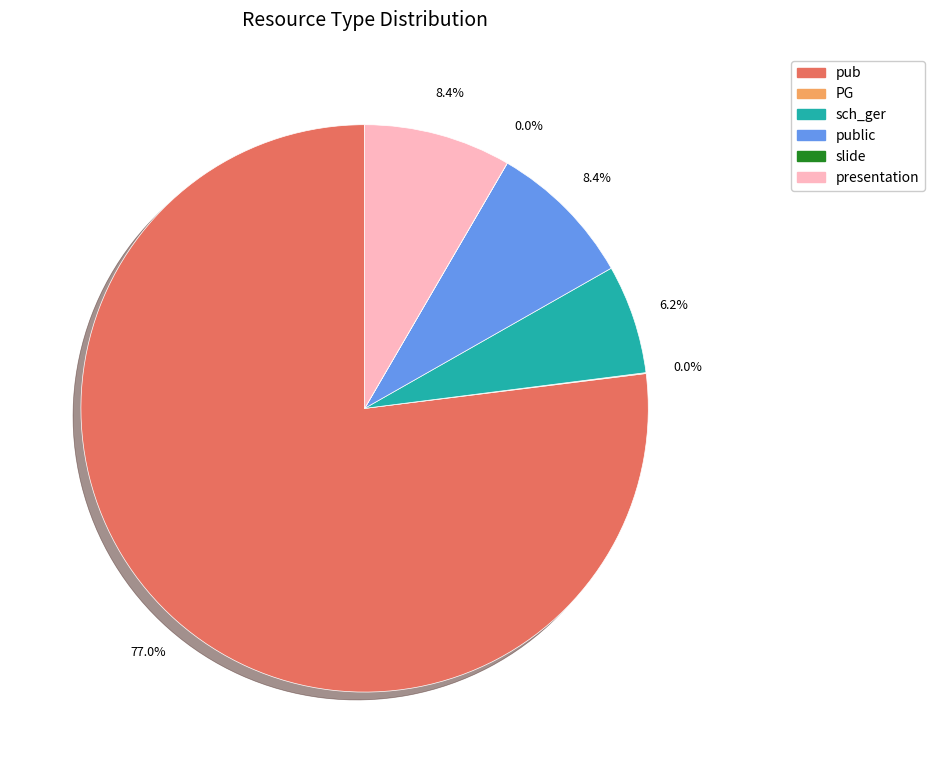

Is there any slice that represents more than half of the pie?

Yes